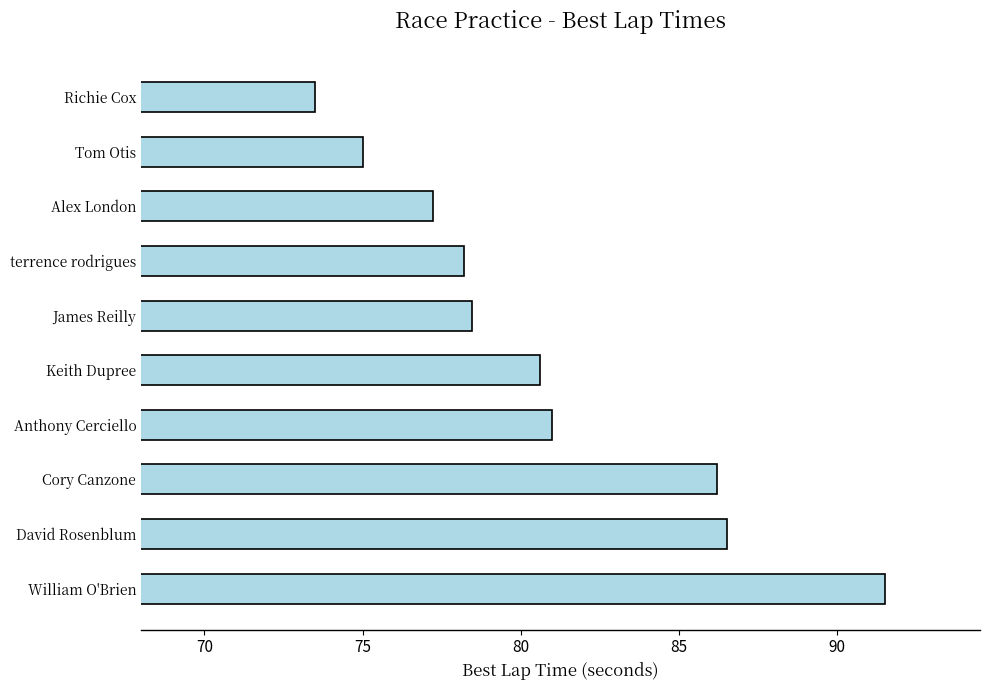

The value at William O'Brien is 48.1. True or false?

False